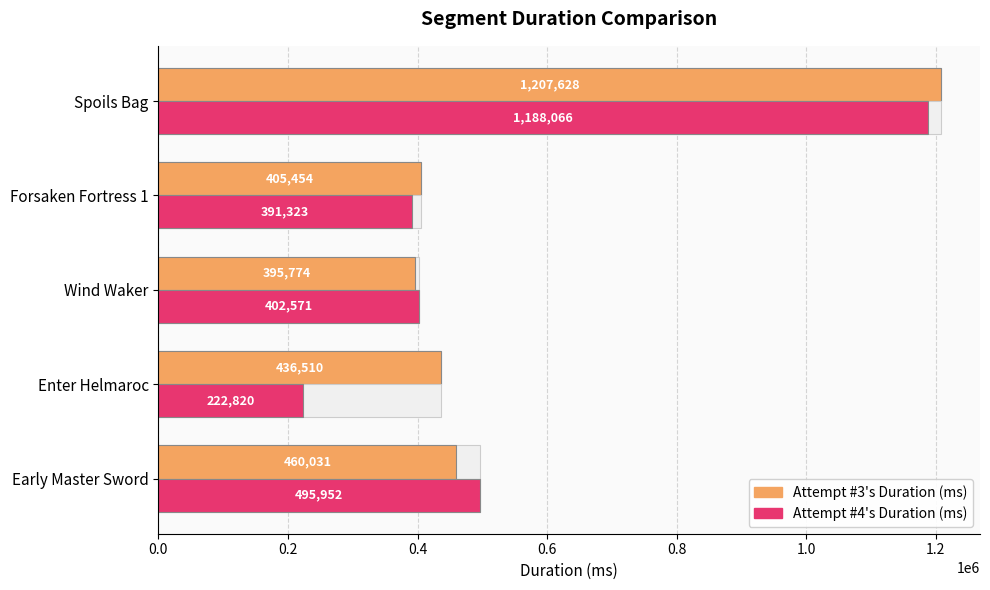

What is the maximum value shown in the chart?

1207628